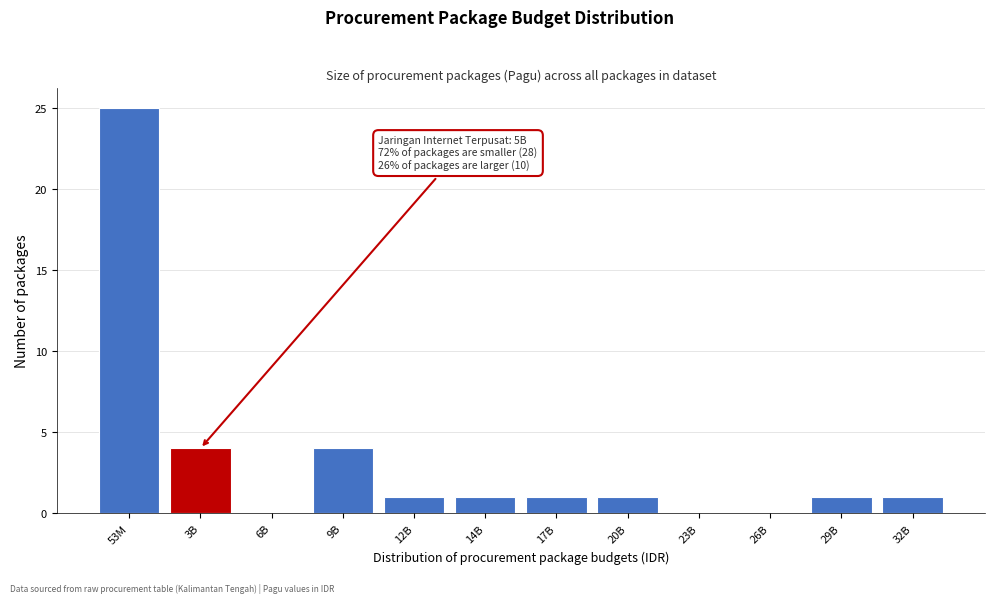

Reading right to left, list all the values displayed in this chart.

32B=1	29B=1	26B=0	23B=0	20B=1	17B=1	14B=1	12B=1	9B=4	6B=0	3B=4	53M=25